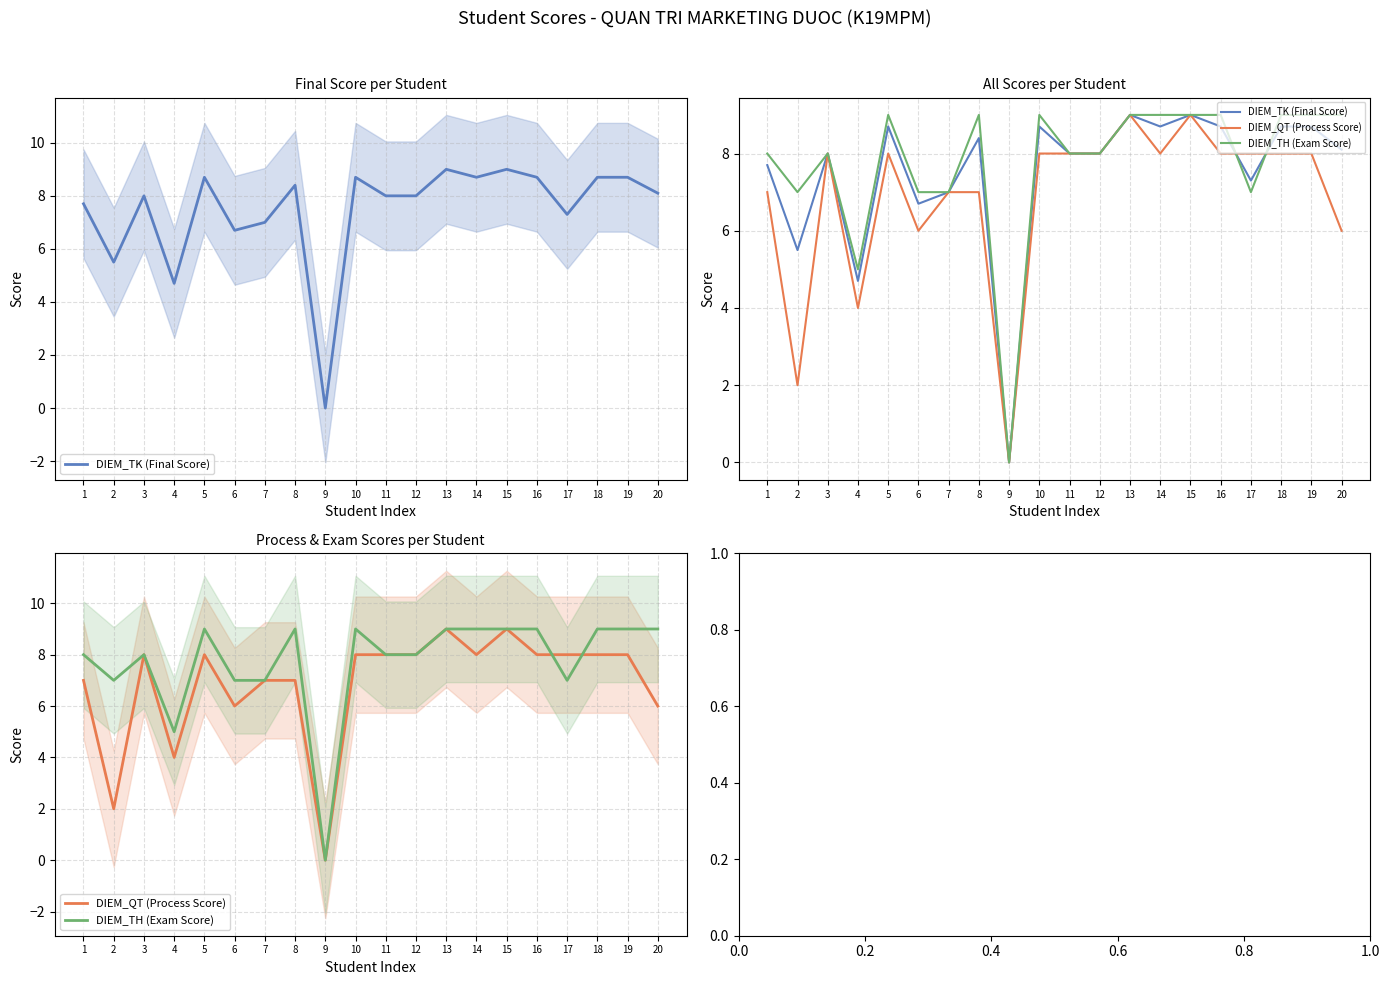

What value does the DIEM_TH (Exam Score) series have at 2?

7.0